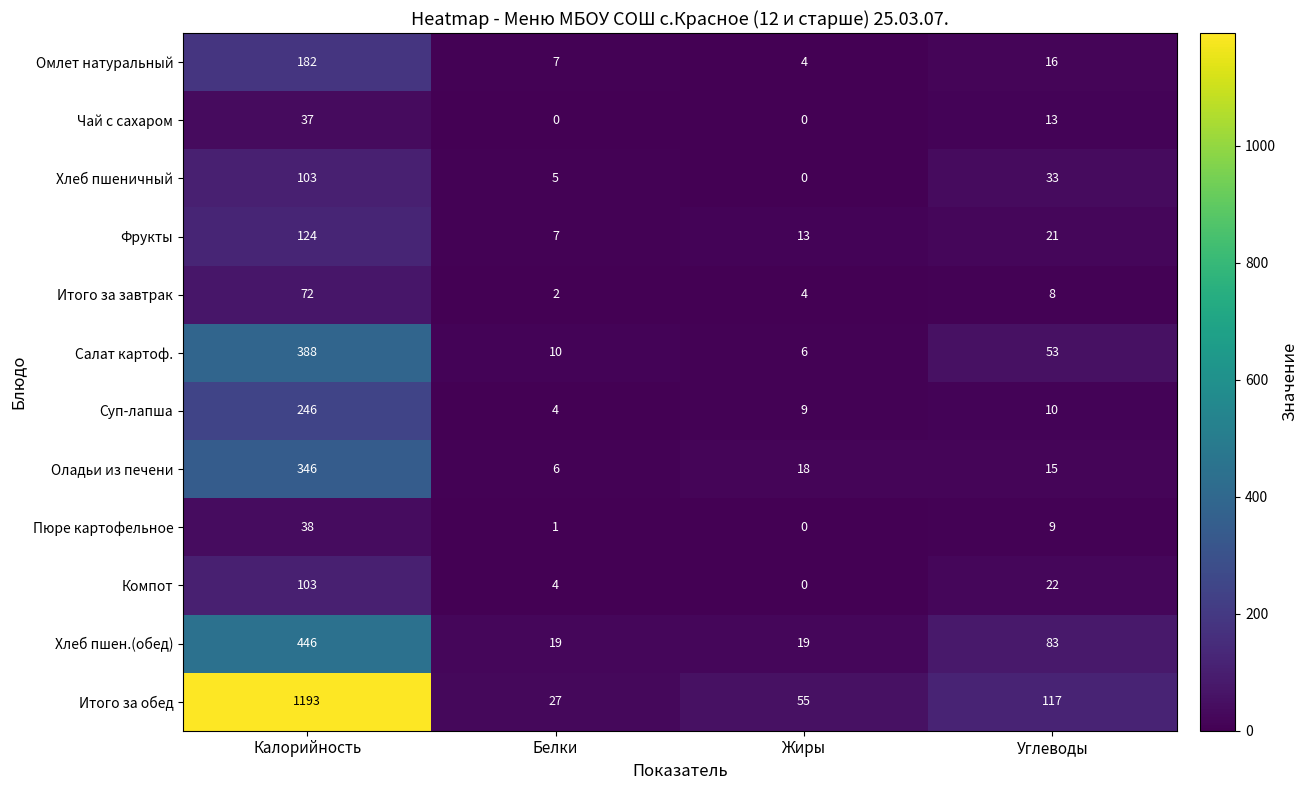

Where does the Итого за завтрак series first go above 8?

Калорийность